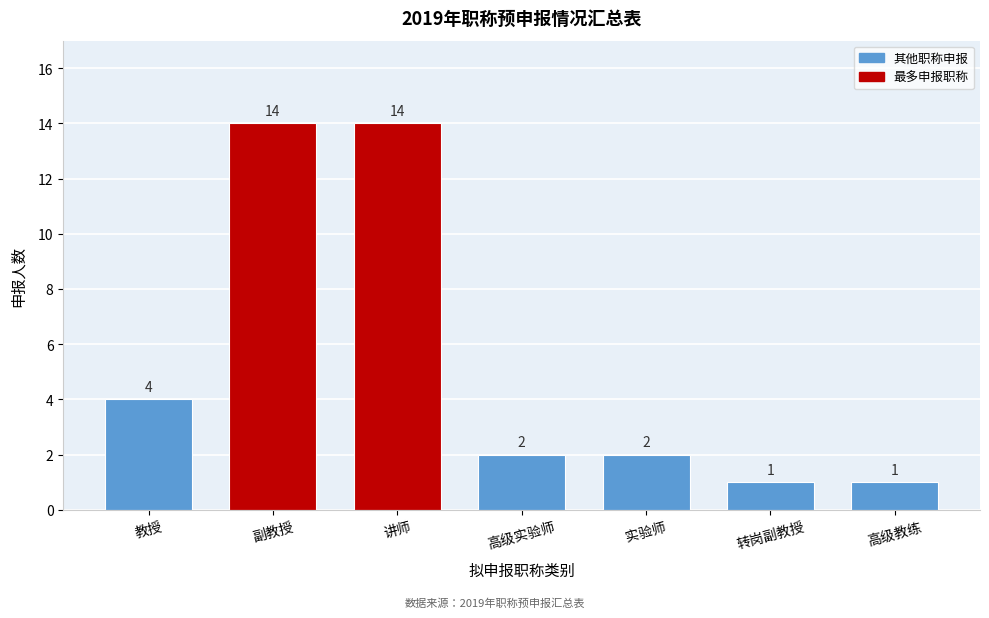

Reading left to right, list all the values displayed in this chart.

4	14	14	2	2	1	1